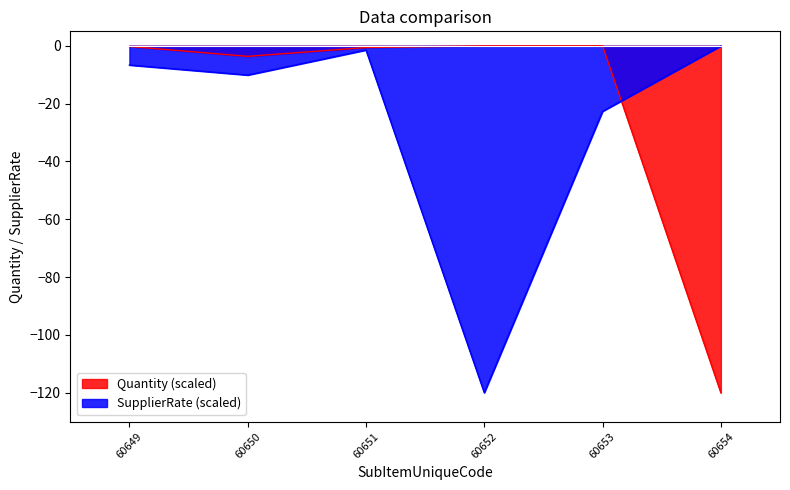

The value of SupplierRate at 60654 is -0.1. True or false?

True